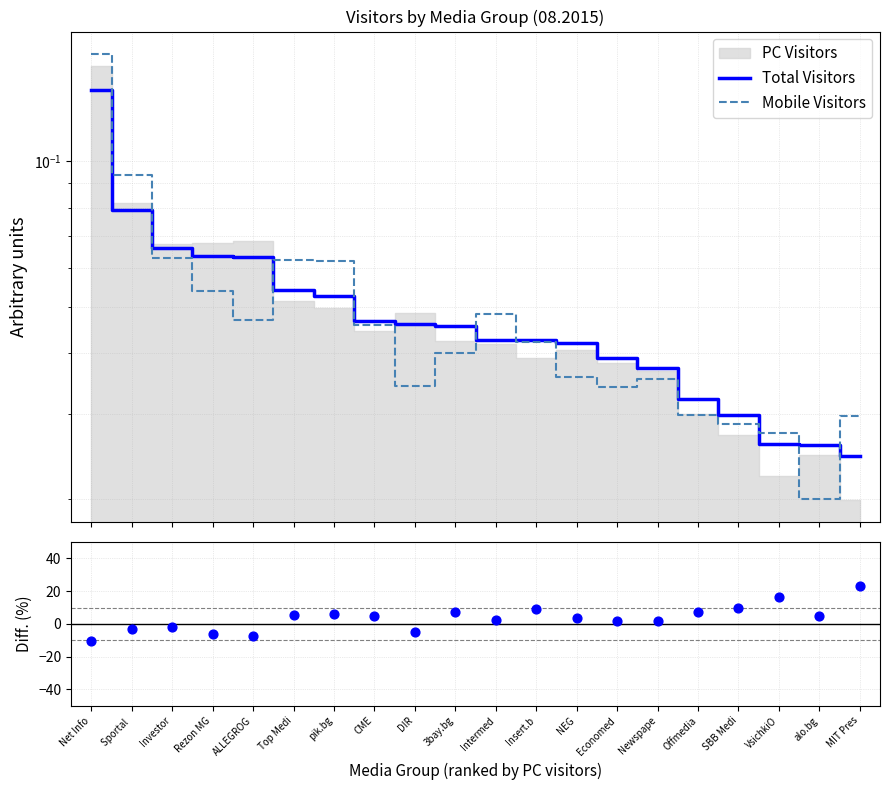

Is the value of Mobile Visitors at Investor greater than the value of Total Visitors at Sportal ?

No